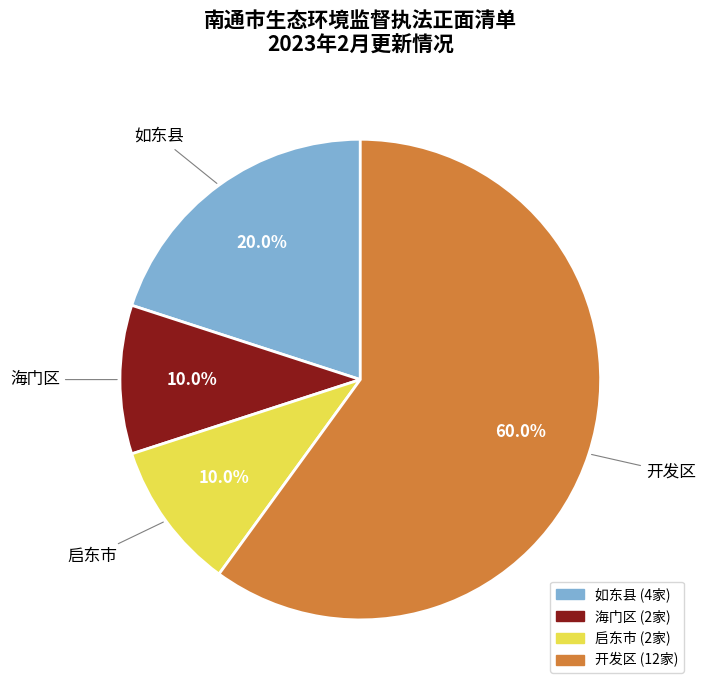

True or false: 启东市 accounts for 17% of the total.

False